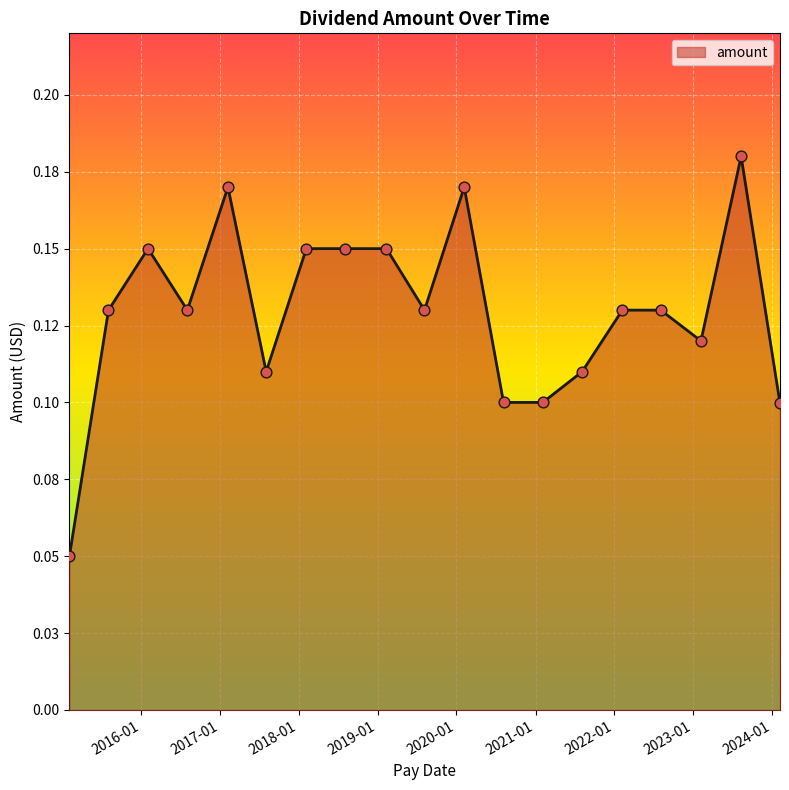

Is this an area chart (filled region under the line)?

Yes